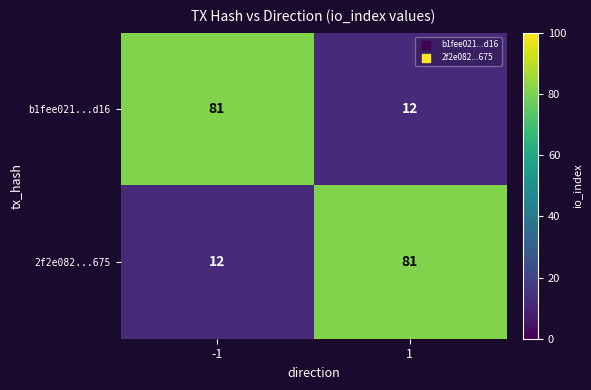

What is the total value across all series at 1?

93